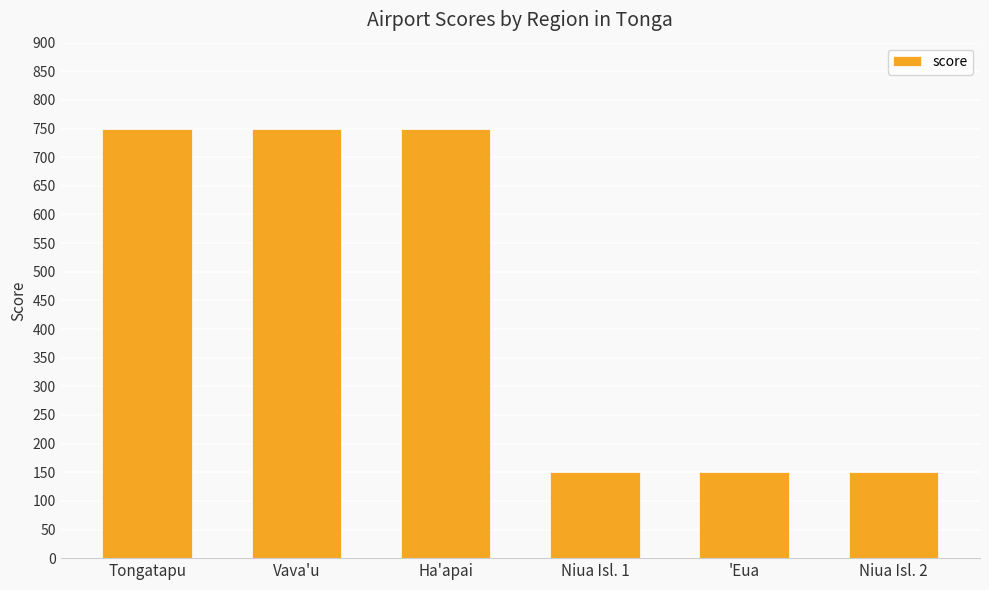

What value does the data have at Tongatapu?

750